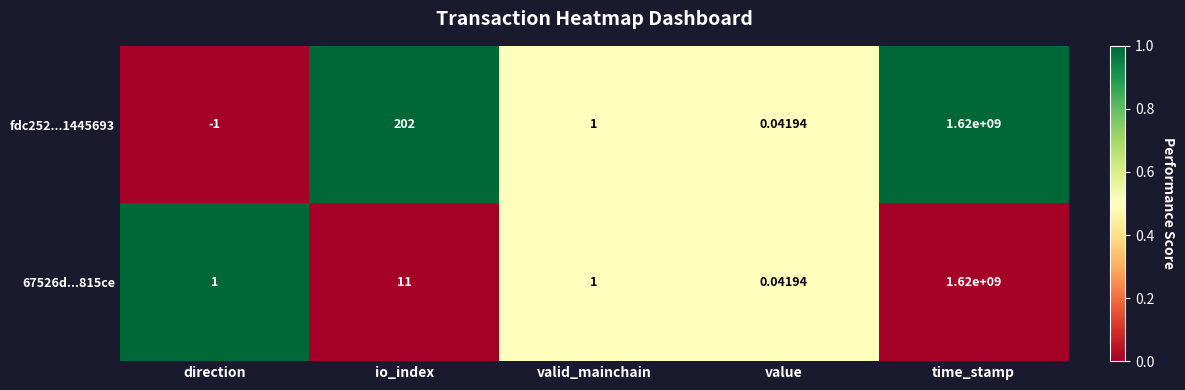

Where is fdc252...1445693 nearest to the value 809999999?

io_index